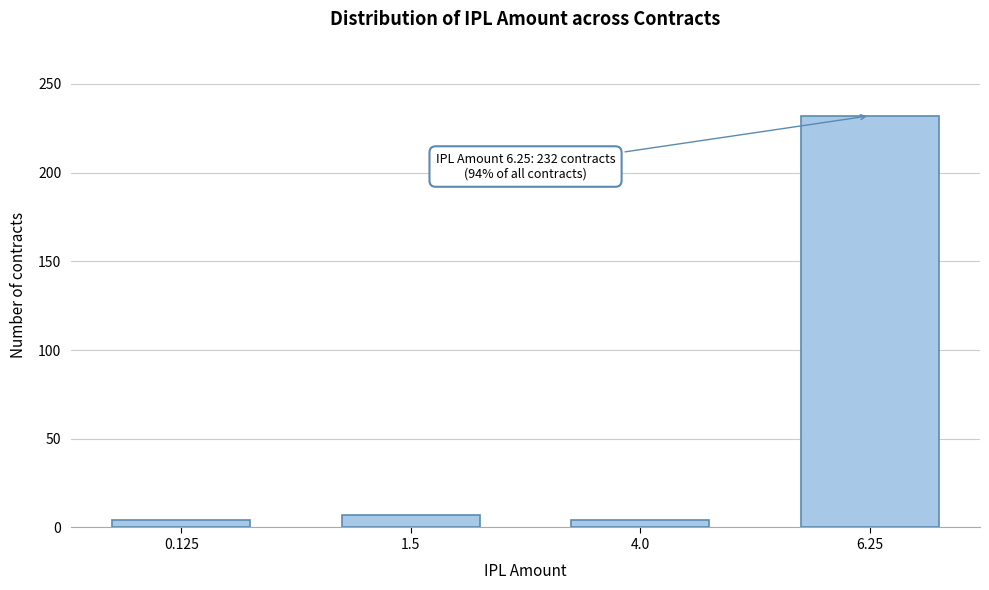

Reading left to right, what are all the values shown in this chart?

4	7	4	232